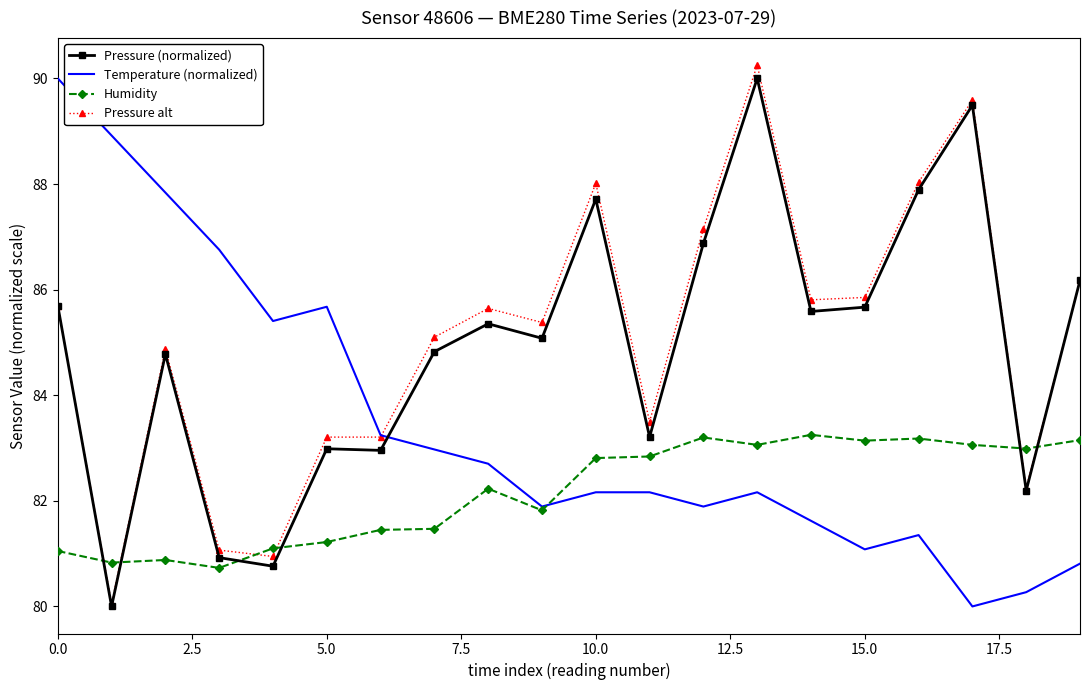

How many times do Pressure (normalized) and Temperature (normalized) cross each other?

1